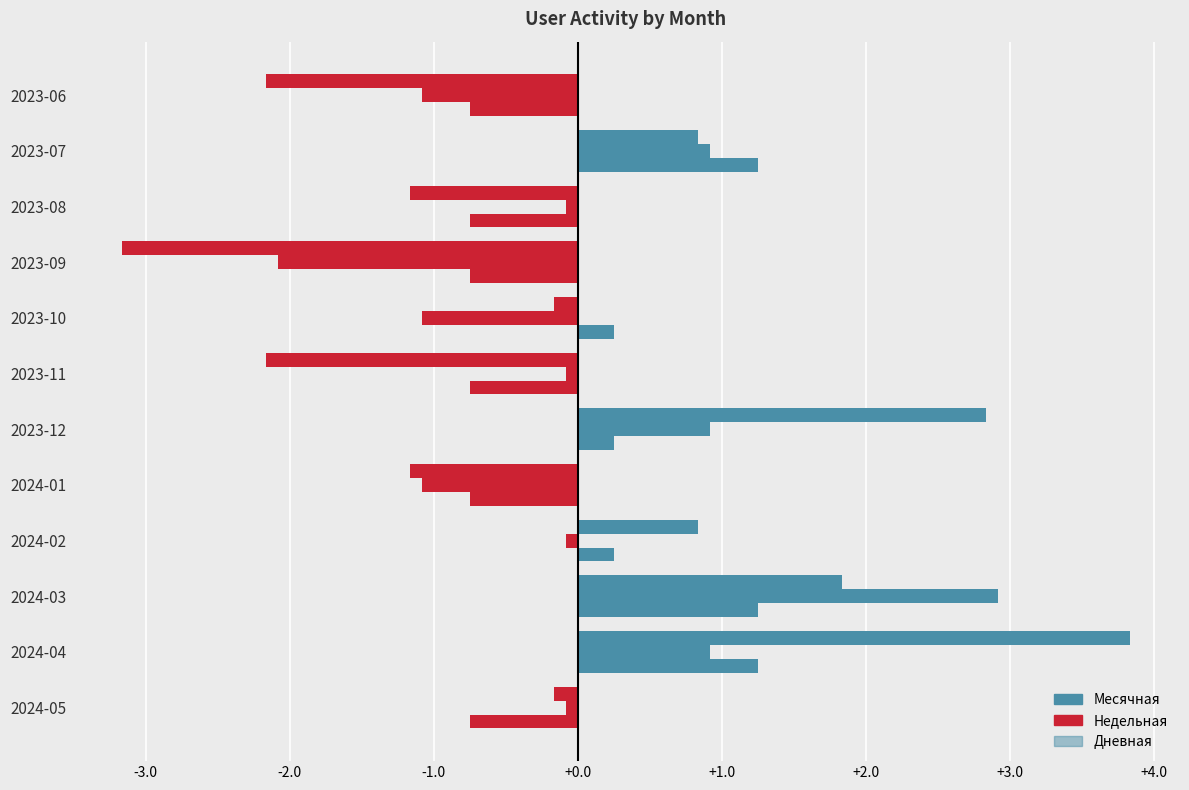

How many data points in Недельная are above 0?

4